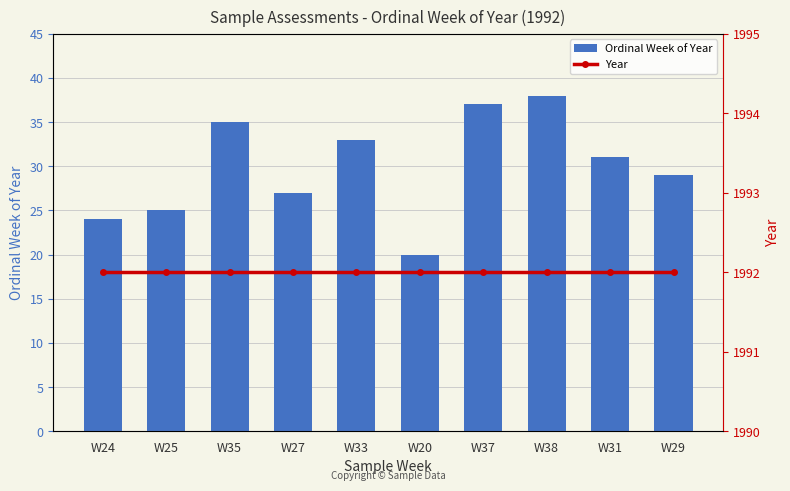

Count the number of categories in the chart.

10